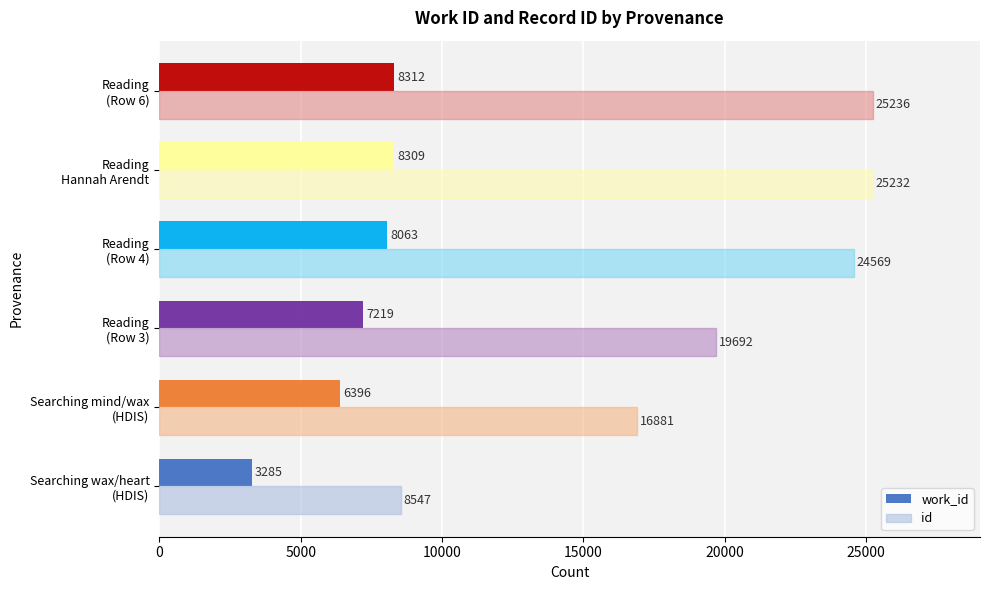

What is the highest value of the work_id series?

8312